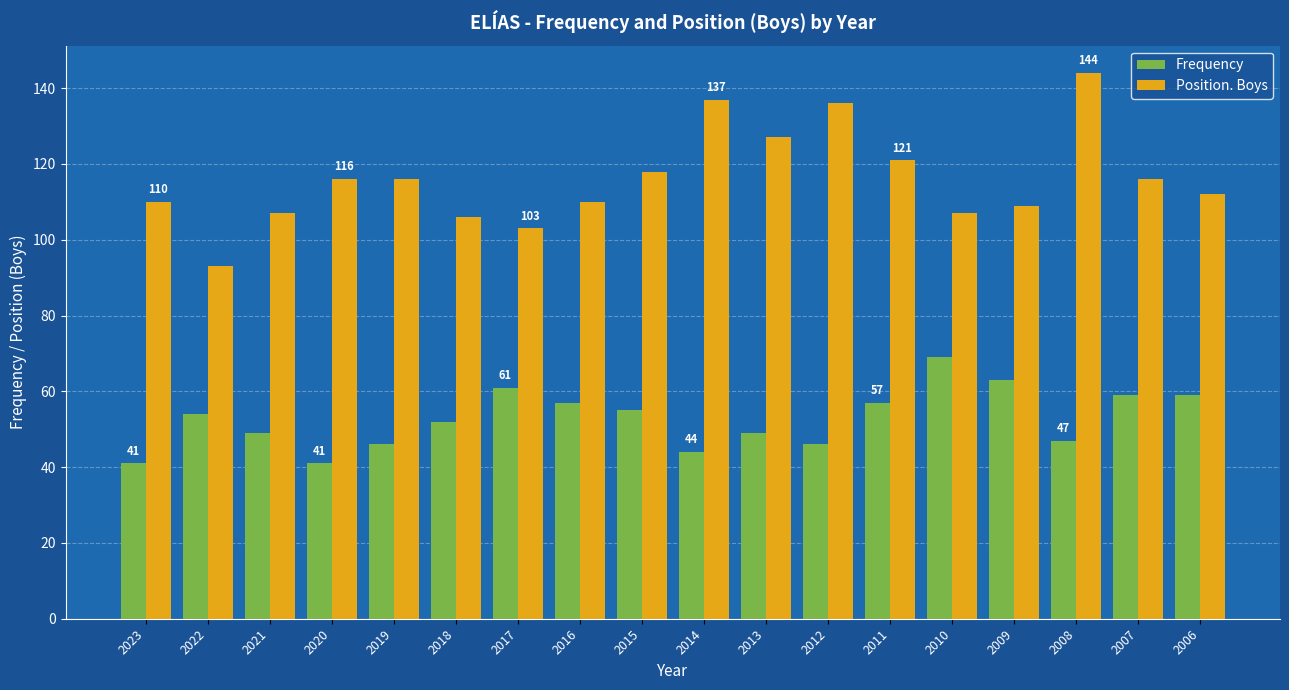

How many data points in Frequency are less than 54?

9